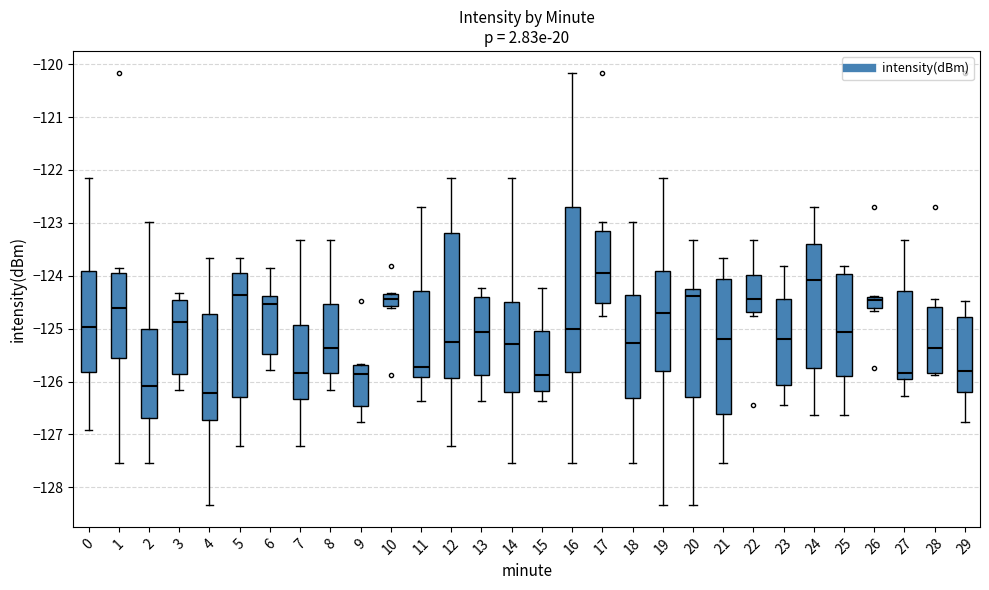

Which box is the tallest, from its lower edge to its upper edge?

16